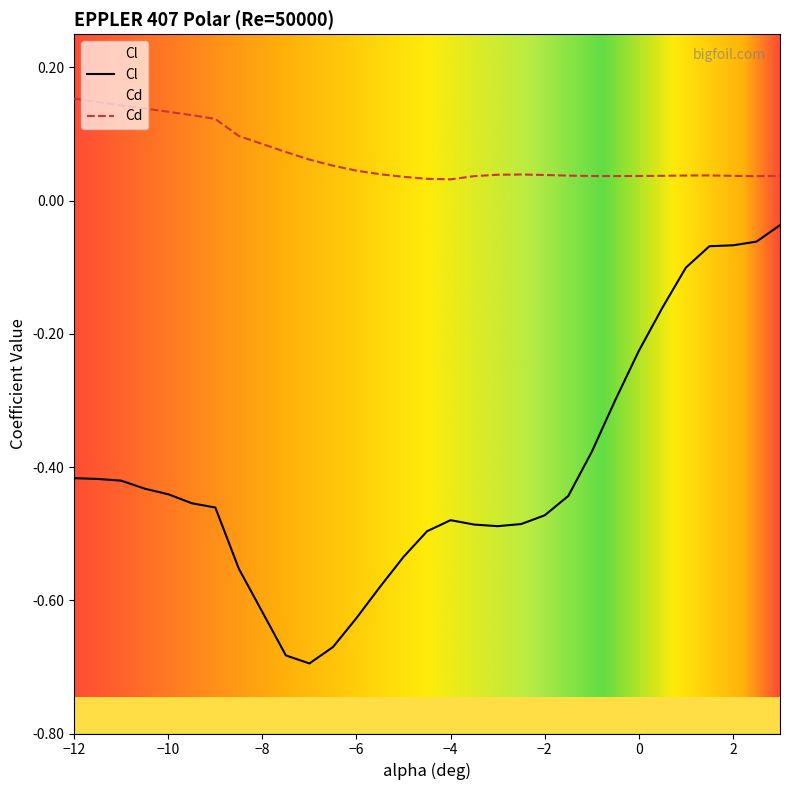

The value of Cd at -7.5 is 0.1. True or false?

True